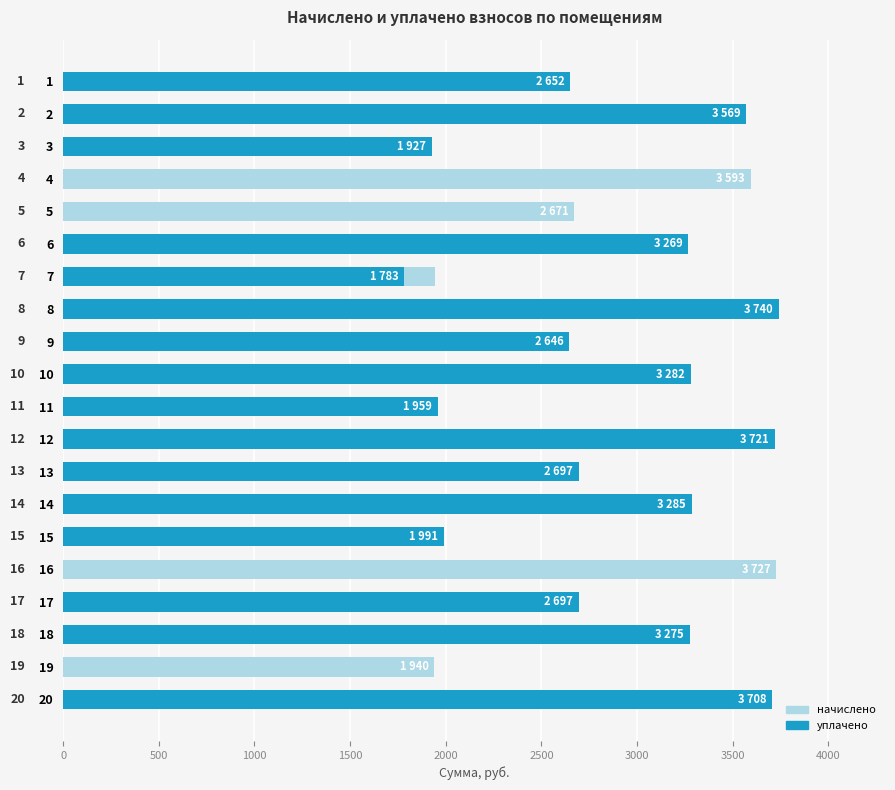

Is the value of начислено at 14 greater than the value of уплачено at 1?

Yes